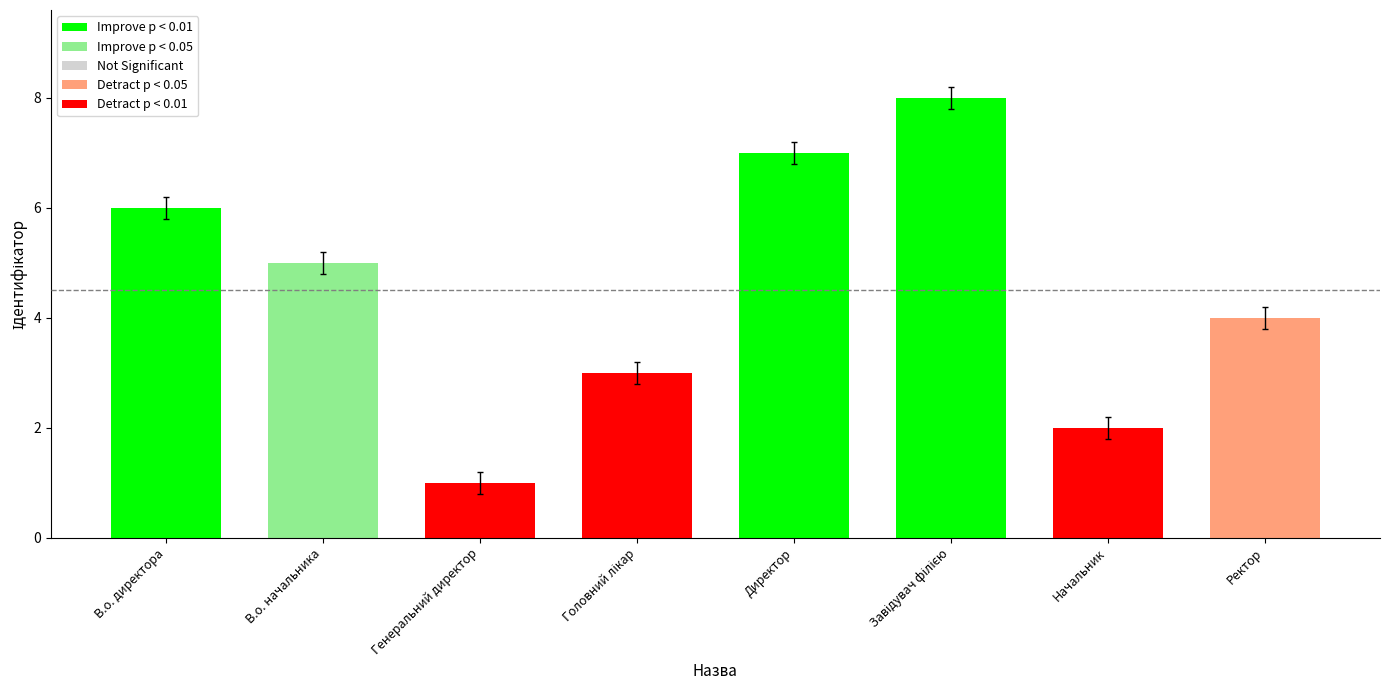

Which category has the highest value across all series?

Завідувач філією